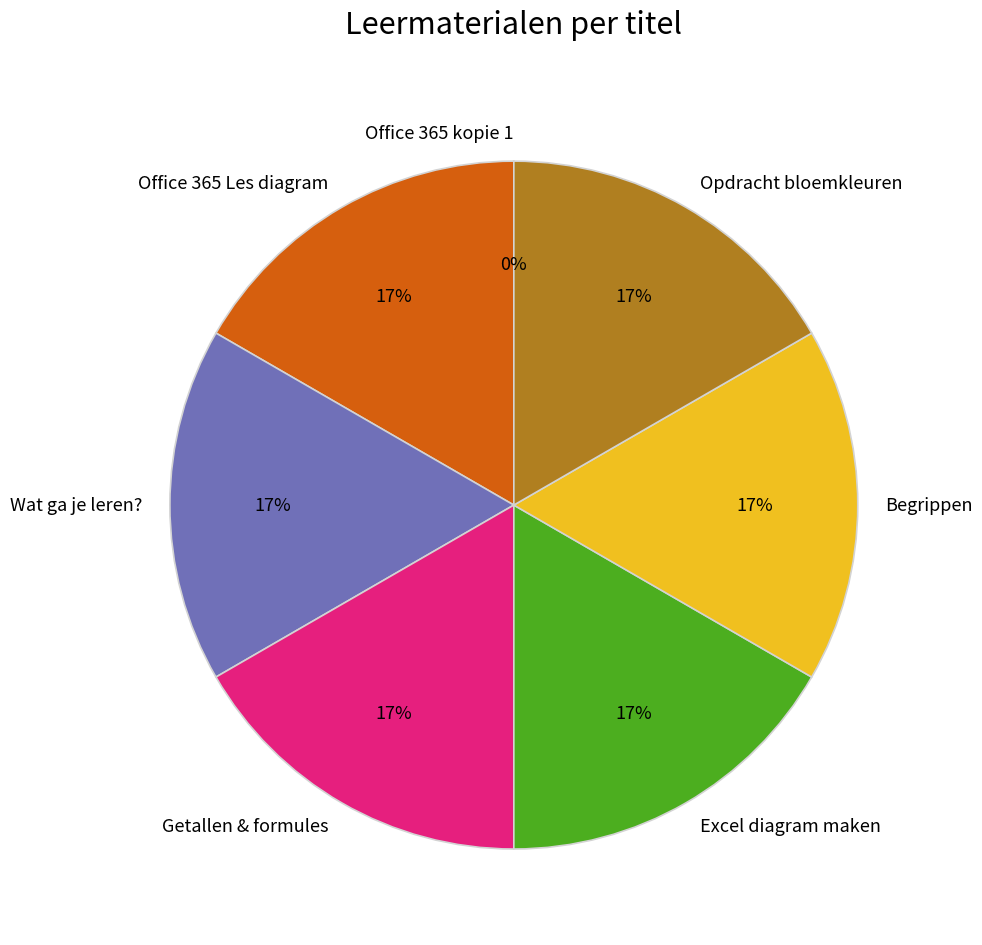

To the nearest percent, what is the difference between the largest and smallest slice percentages?

17%